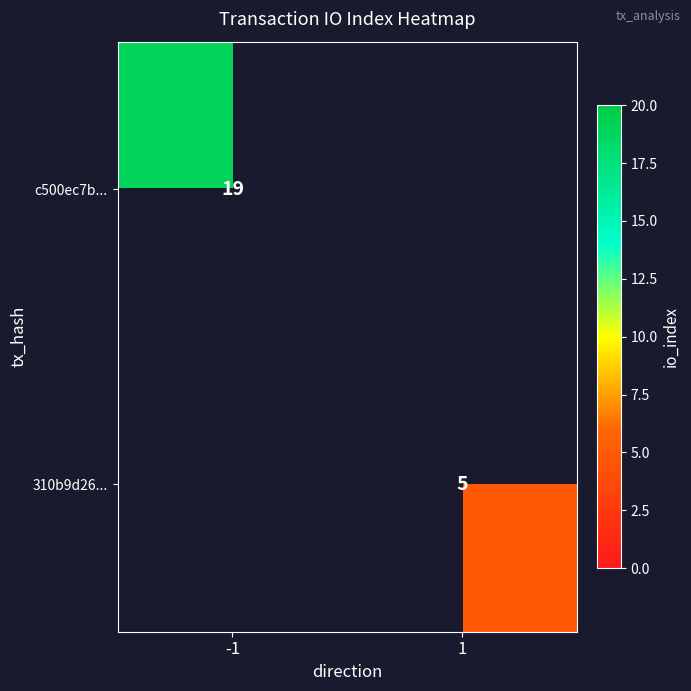

Is the value of 310b9d26... at 1 greater than the value of c500ec7b... at -1?

No